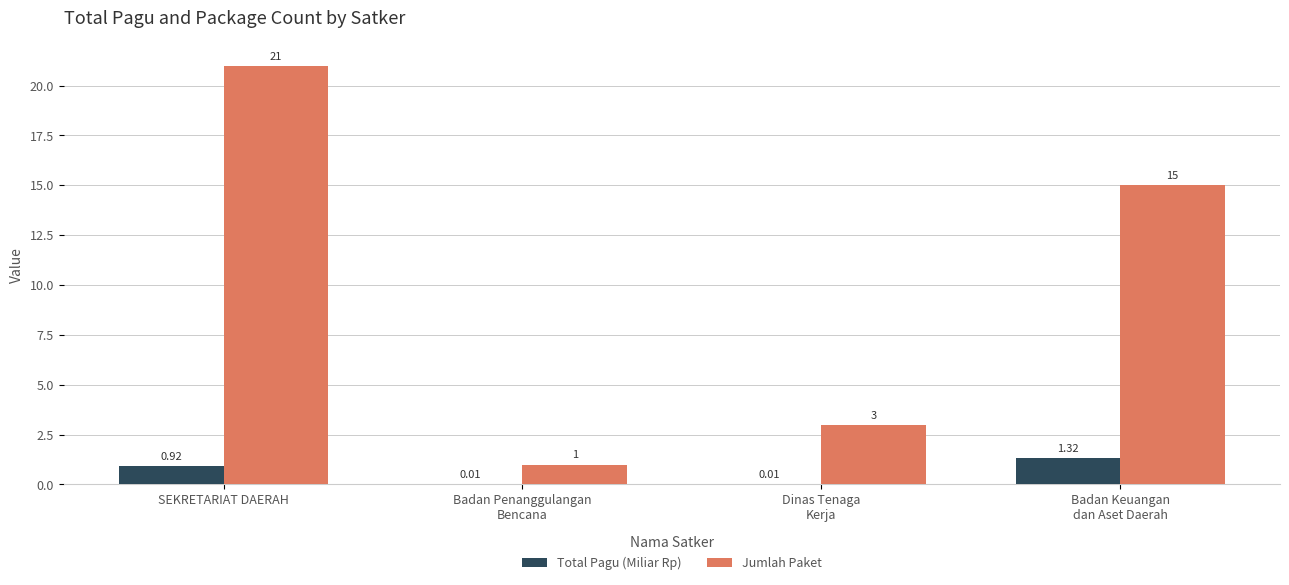

Does the chart contain stacked bars?

No